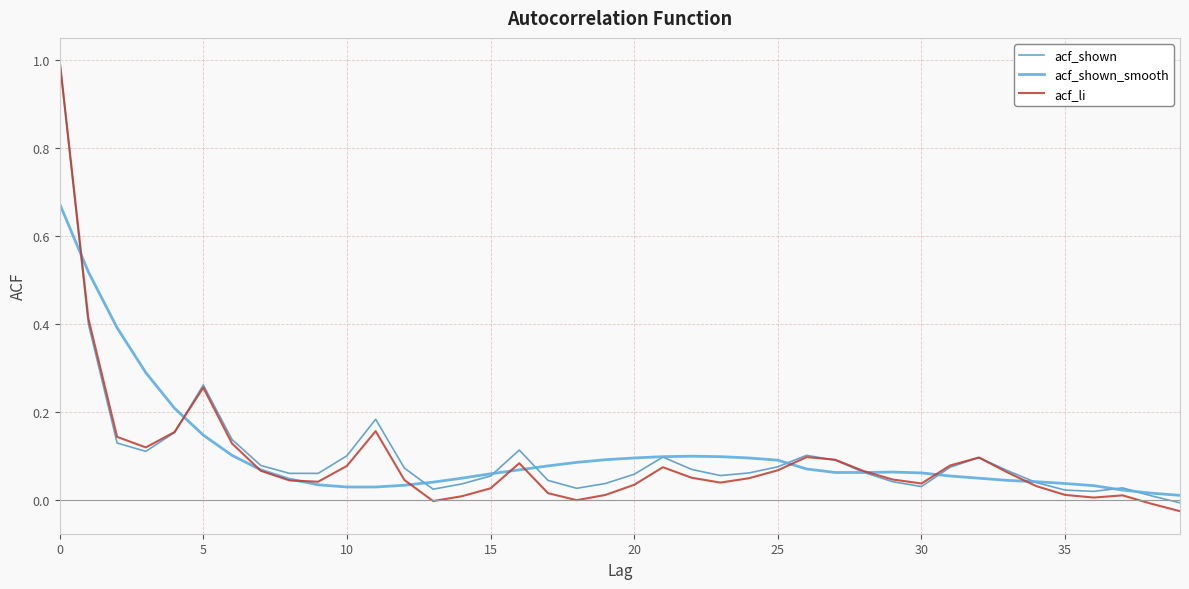

Which series has the largest range (max minus min)?

acf_li